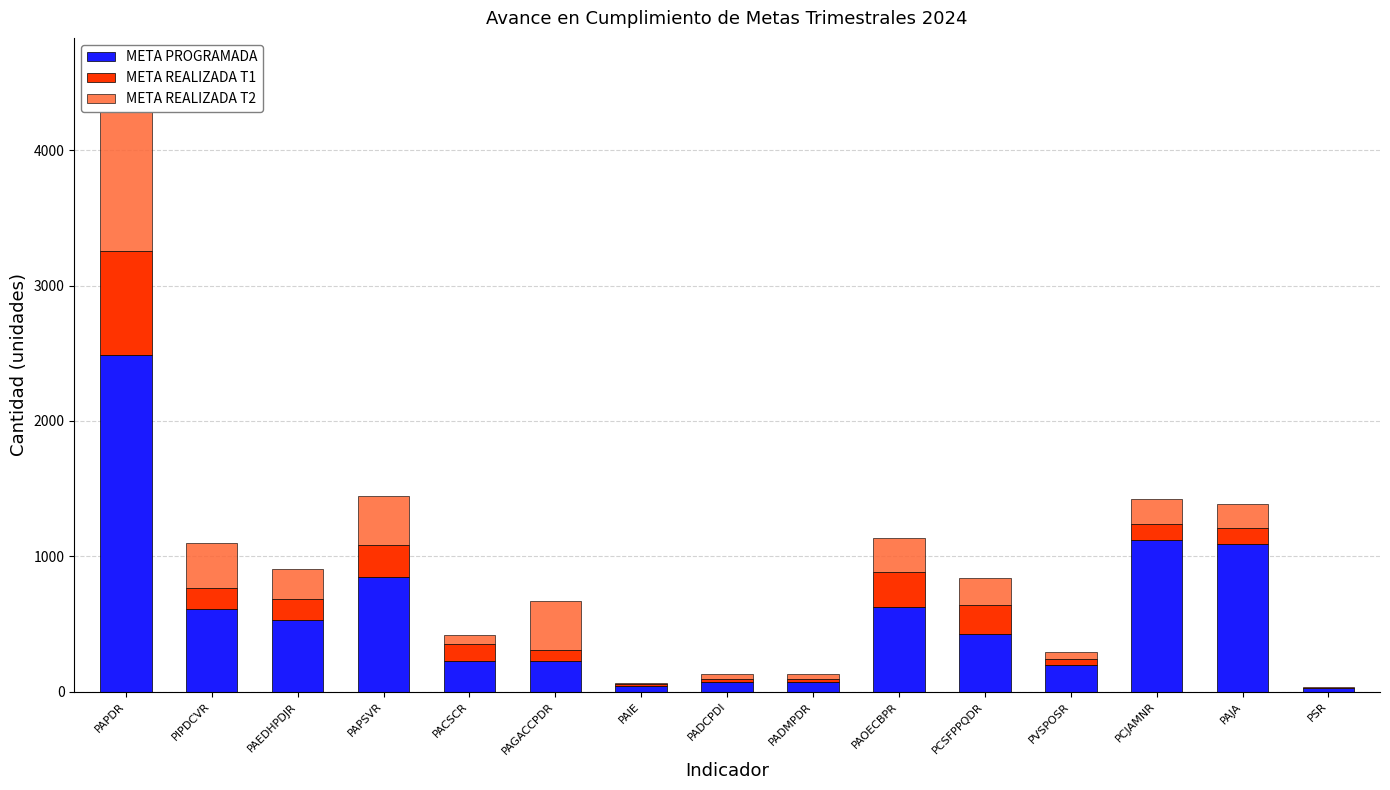

Reading left to right, what are all the values shown in this chart?

META PROGRAMADA: PAPDR=2487	PIPDCVR=609	PAEDHPDJR=529	PAPSVR=849	PACSCR=230	PAGACCPDR=230	PAIE=40	PADCPDI=69	PADMPDR=69	PAOECBPR=622	PCSFPPQDR=425	PVSPOSR=194	PCJAMNR=1117	PAJA=1092	PSR=24
META REALIZADA T1: PAPDR=765	PIPDCVR=160	PAEDHPDJR=159	PAPSVR=232	PACSCR=123	PAGACCPDR=77	PAIE=14	PADCPDI=27	PADMPDR=27	PAOECBPR=264	PCSFPPQDR=216	PVSPOSR=48	PCJAMNR=125	PAJA=120	PSR=5
META REALIZADA T2: PAPDR=1347	PIPDCVR=327	PAEDHPDJR=218	PAPSVR=363	PACSCR=66	PAGACCPDR=365	PAIE=8	PADCPDI=33	PADMPDR=33	PAOECBPR=247	PCSFPPQDR=198	PVSPOSR=49	PCJAMNR=181	PAJA=177	PSR=4